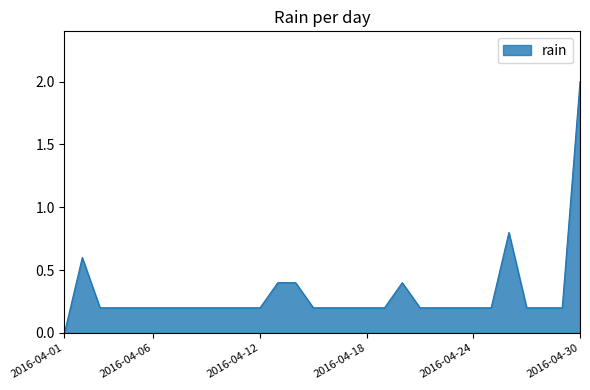

What is the maximum value shown in the chart?

2.0